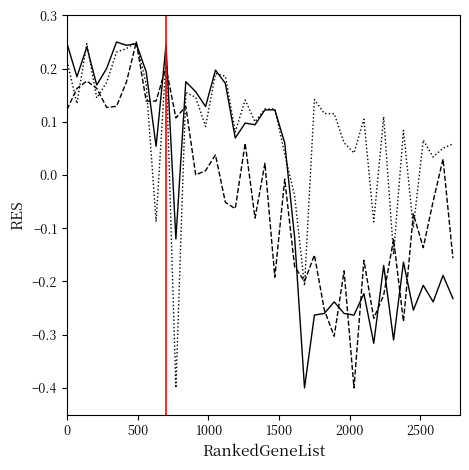

The value of BME280_temperature at 17 is 0.0. True or false?

False